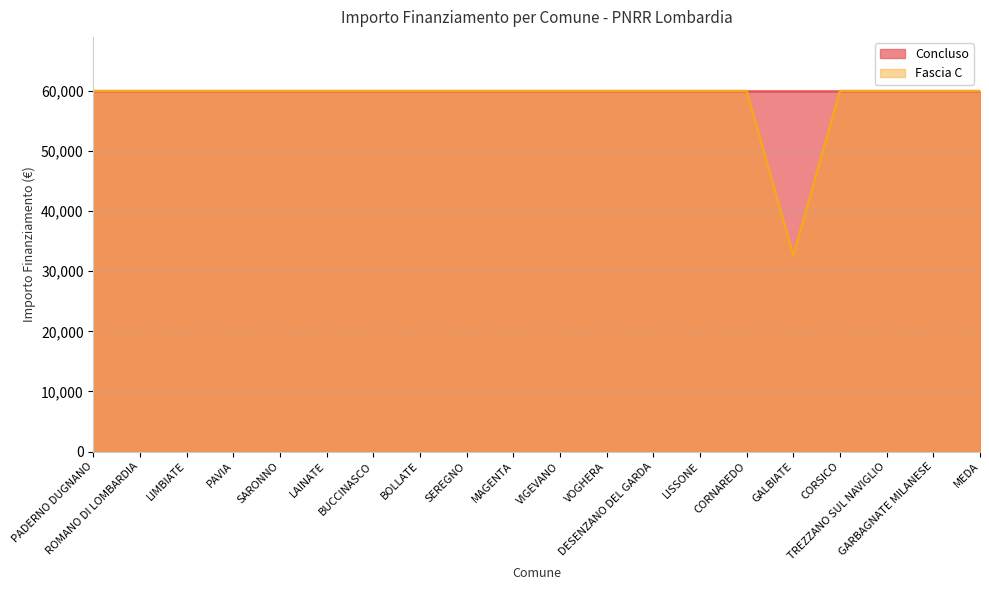

Where is the first local minimum?

GALBIATE